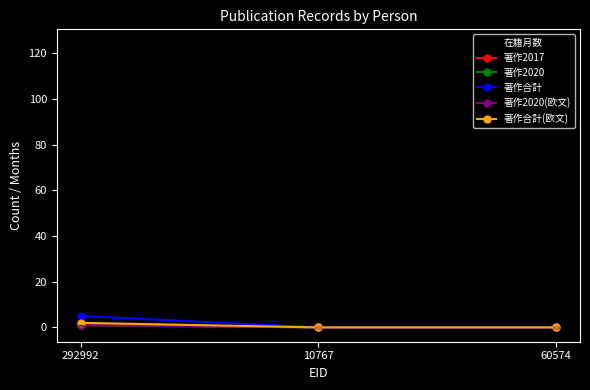

Reading left to right, what are all the values shown in this chart?

在籍月数: 108	60	96
著作2017: 1	0	0
著作2020: 1	0	0
著作合計: 5	0	0
著作2020(欧文): 1	0	0
著作合計(欧文): 2	0	0